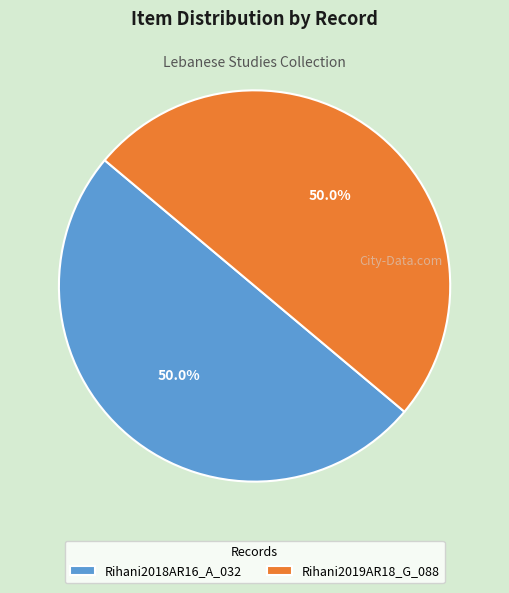

The Rihani2019AR18_G_088 slice represents 36% of the pie. True or false?

False